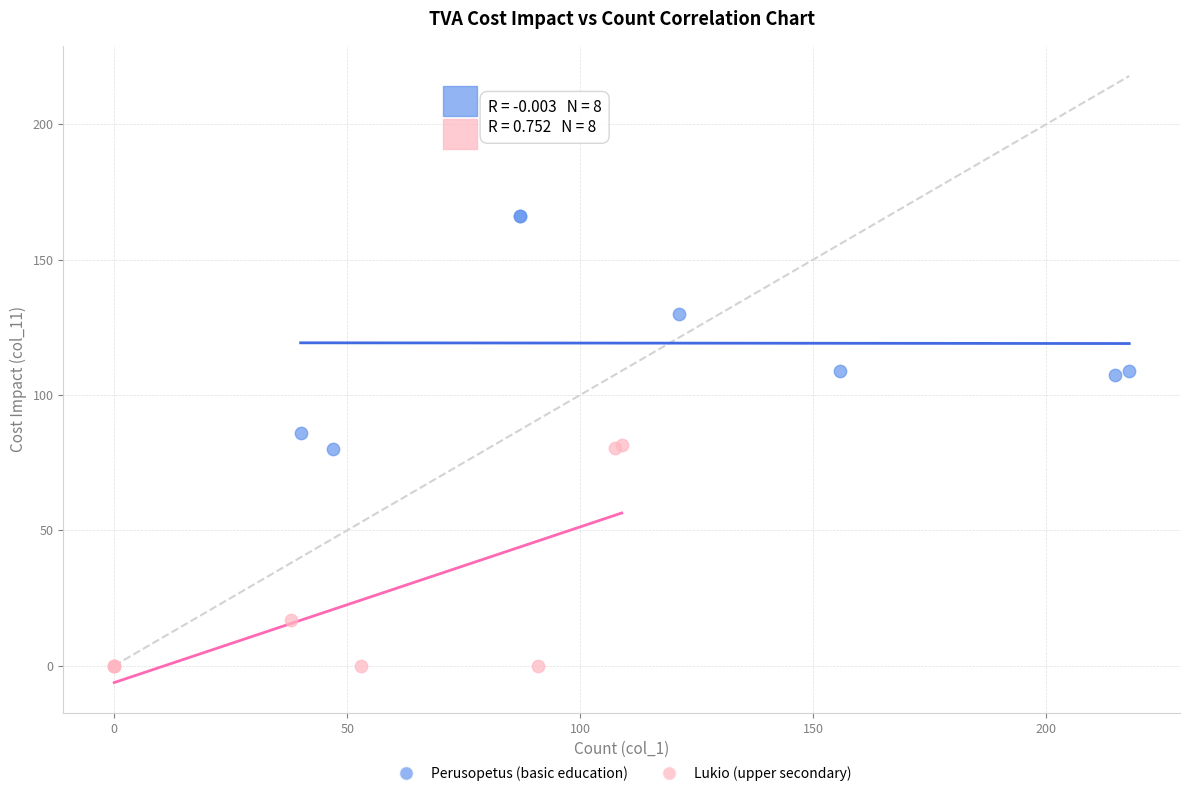

Which series contains the lowest Y value?

Lukio (upper secondary)